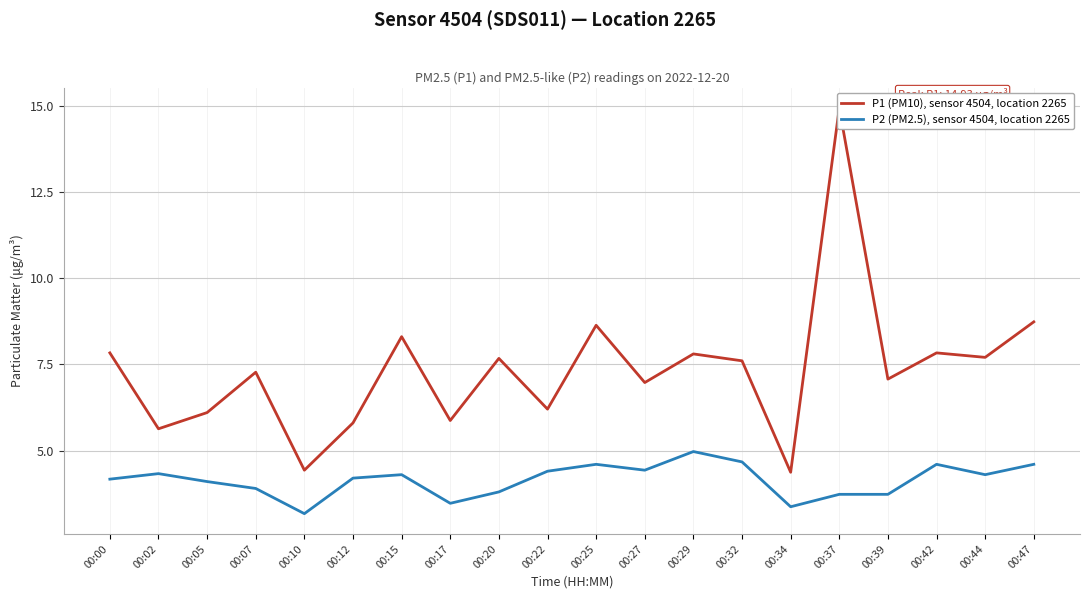

What is the approximate value of P2 (PM2.5), sensor 4504, location 2265 at 00:15?

4.3